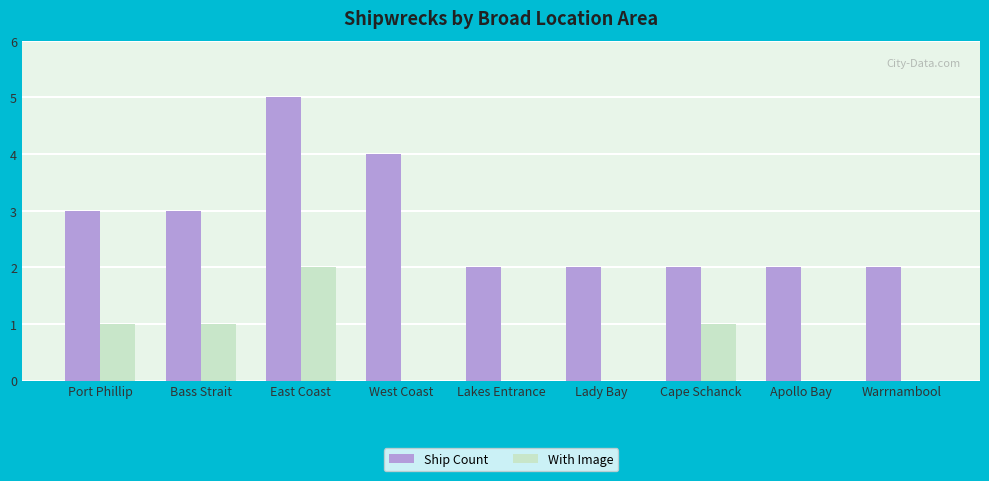

How many Ship Count values are between 2 and 3?

7